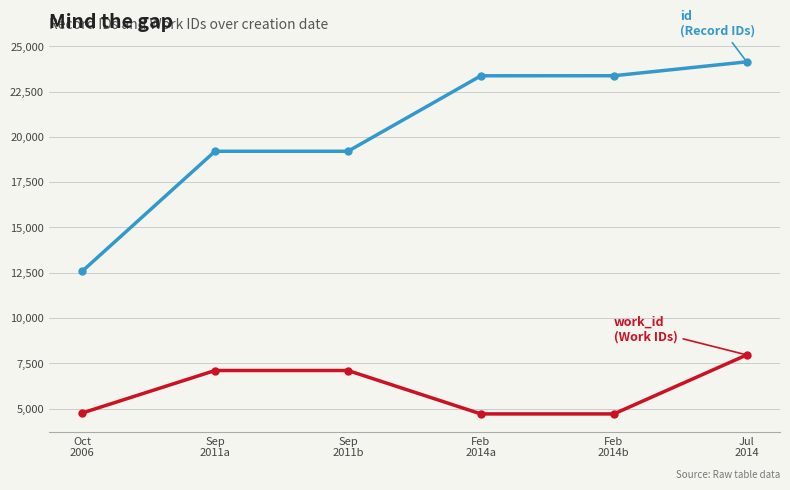

What is the minimum value shown in the chart?

4702